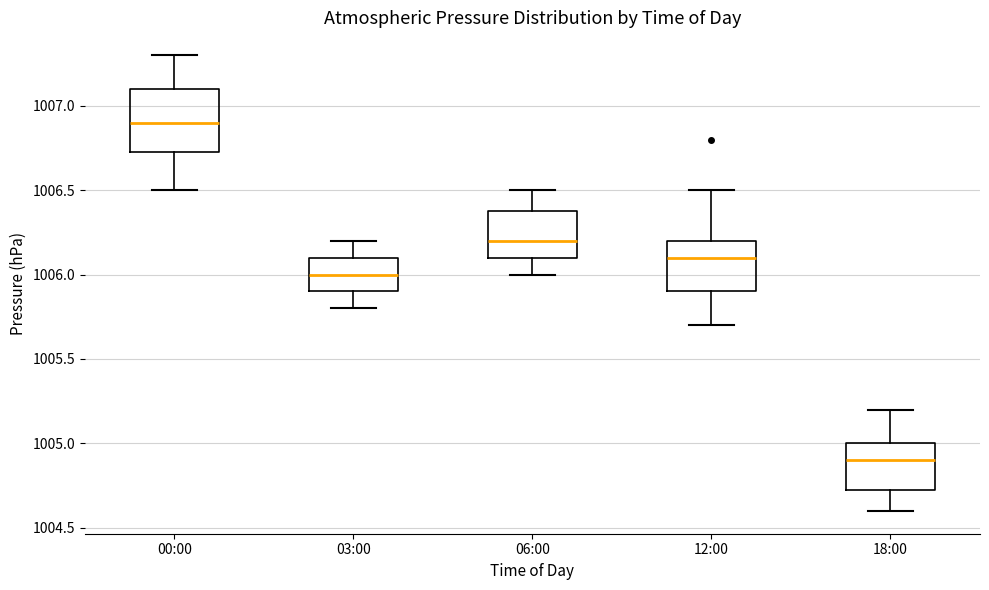

Reading left to right, read every box against the y-axis: the position of its median line, the range the box covers, and the ends of its whiskers. The values are not printed on the chart, so give them approximately, as read against the axis.

00:00: median 1006.90, box 1006.75 to 1007.10, whiskers 1006.50 to 1007.30
03:00: median 1006.00, box 1005.90 to 1006.10, whiskers 1005.80 to 1006.20
06:00: median 1006.20, box 1006.10 to 1006.40, whiskers 1006.00 to 1006.50
12:00: median 1006.10, box 1005.90 to 1006.20, whiskers 1005.70 to 1006.50
18:00: median 1004.90, box 1004.75 to 1005.00, whiskers 1004.60 to 1005.20